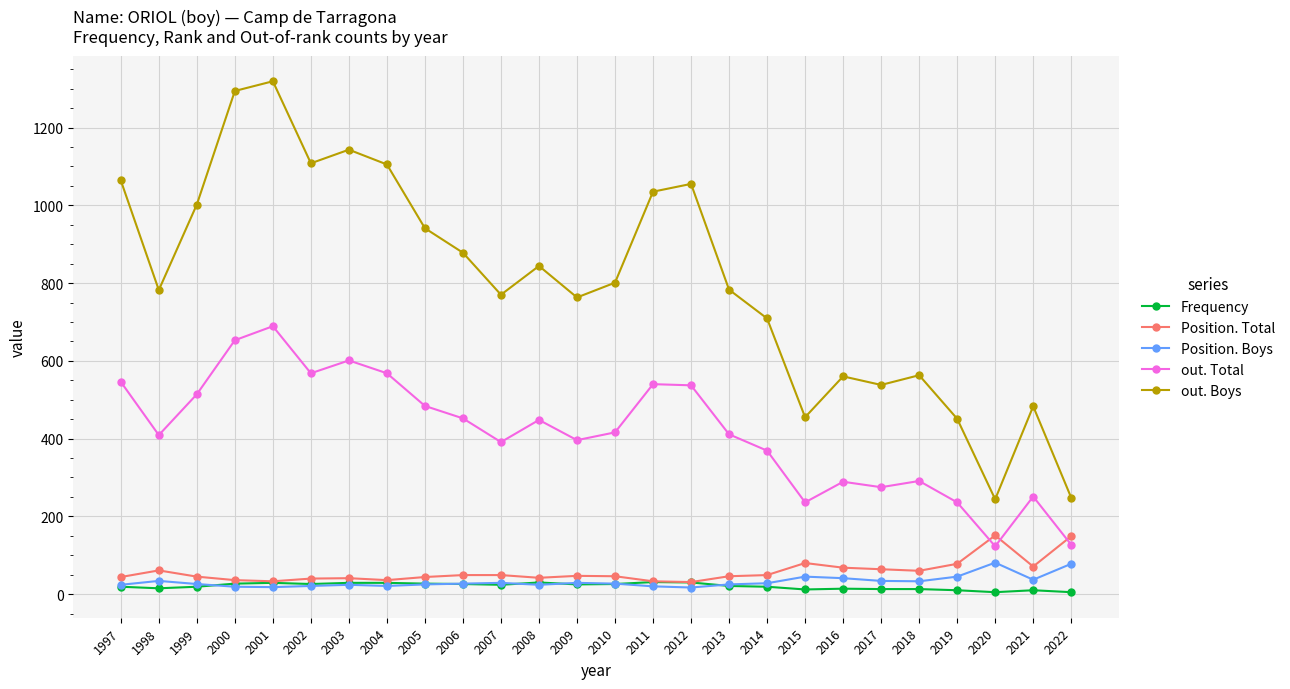

Is it true that Frequency equals 29 at 2003?

True